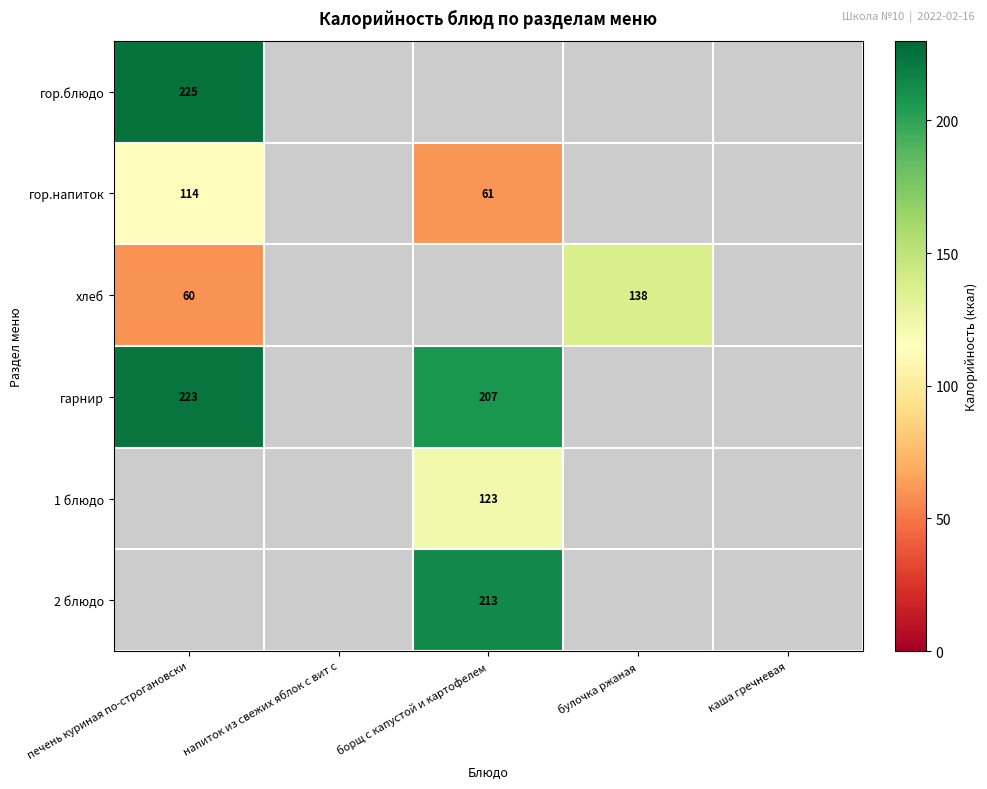

Is it true that хлеб equals 60 at печень куриная по-строгановски?

True